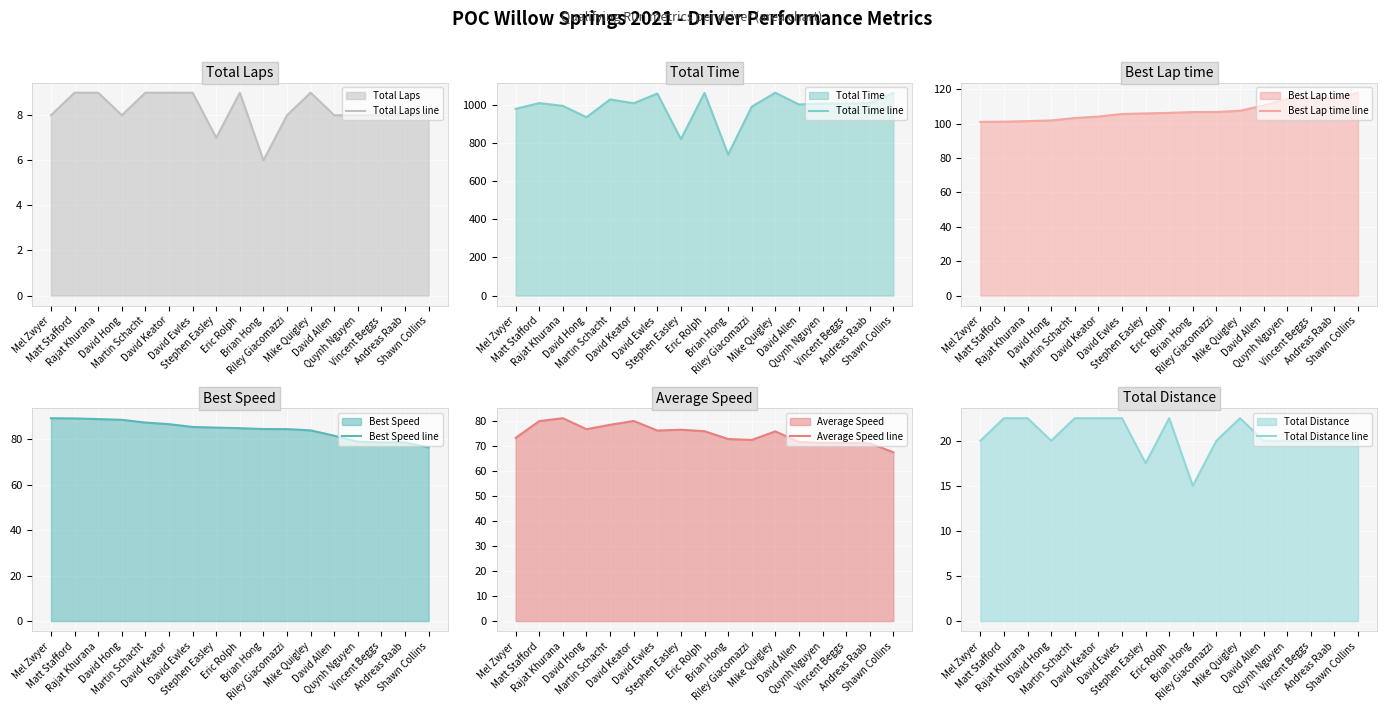

True or false: Best Speed line and Total Distance line intersect in this chart.

False